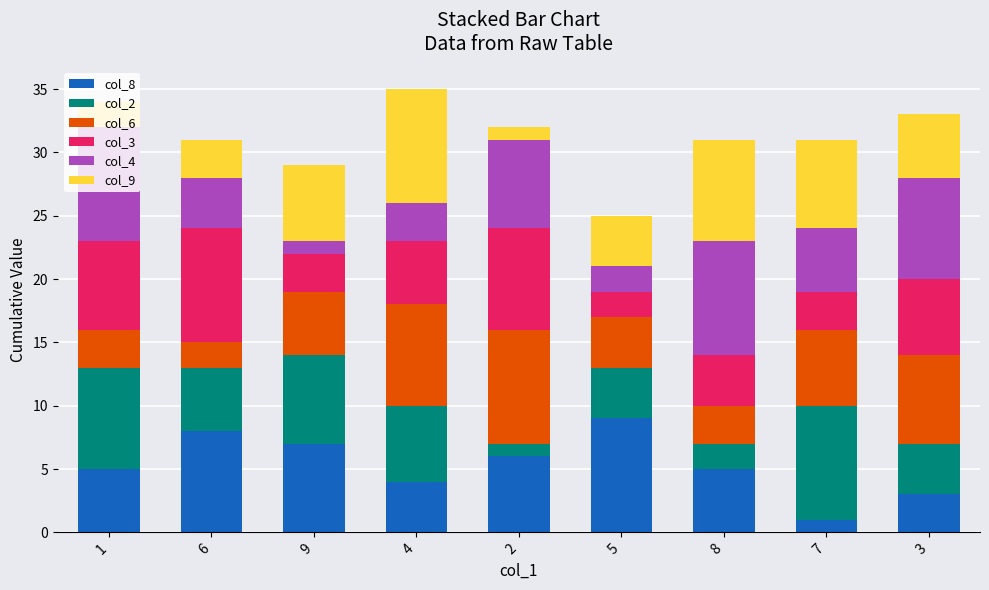

The value of col_8 at 3 is 3. True or false?

True